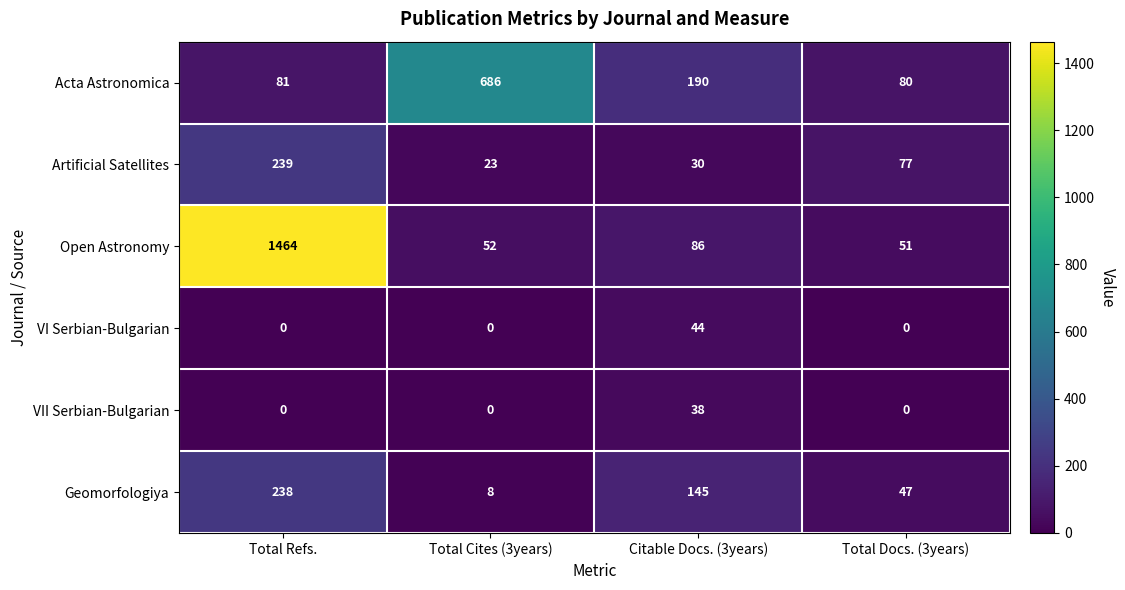

Is it true that Acta Astronomica equals 190 at Citable Docs. (3years)?

True